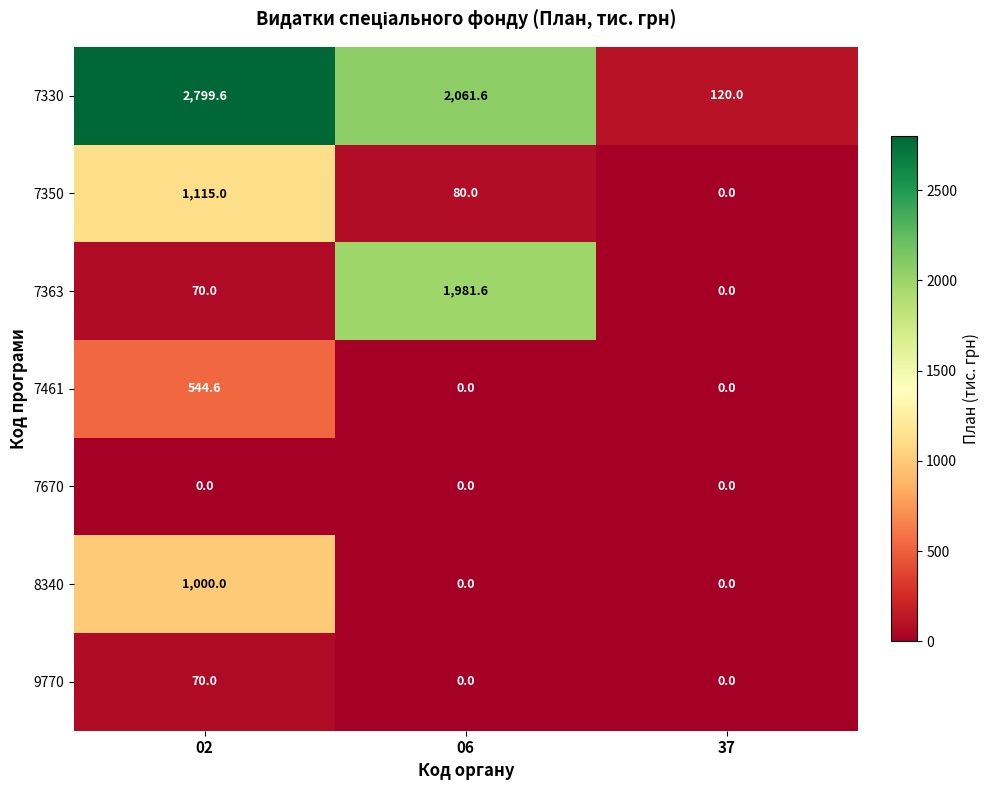

Rank the categories by 7363 value from highest to lowest.

06, 02, 37